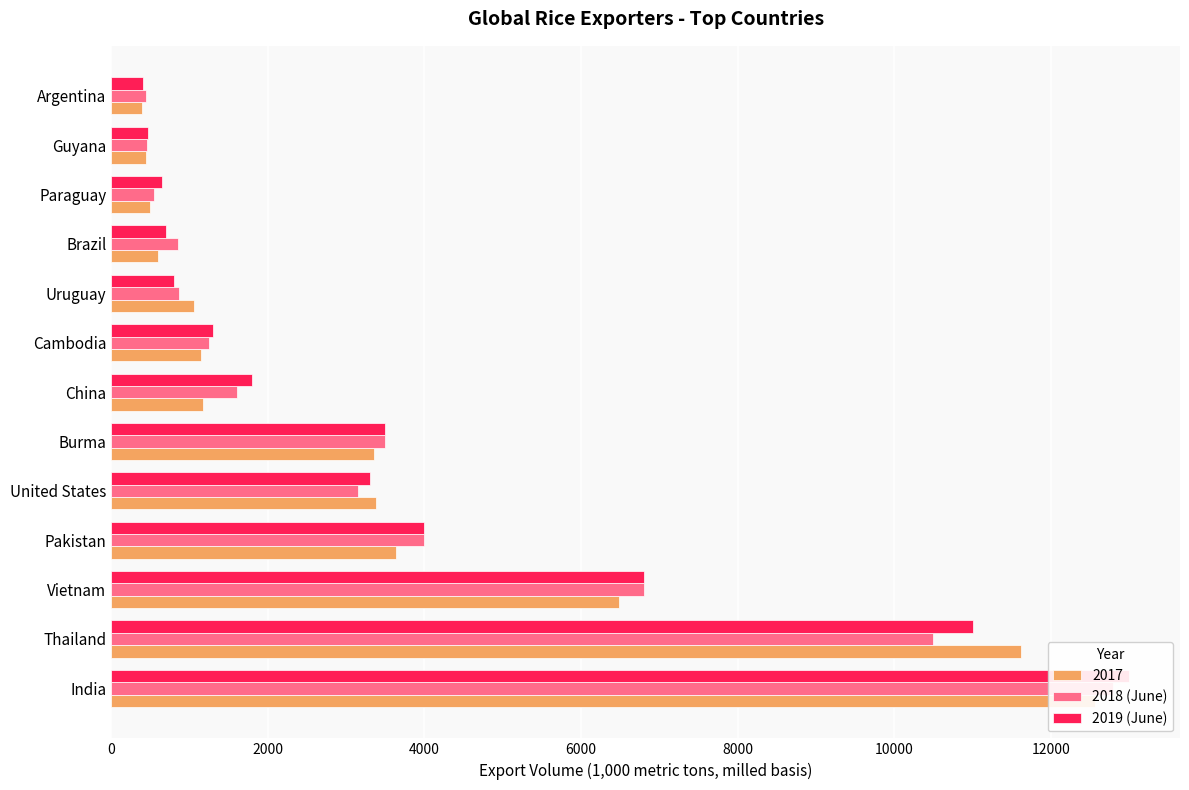

What are all the series names shown in the legend?

2018 (June), 2019 (June)